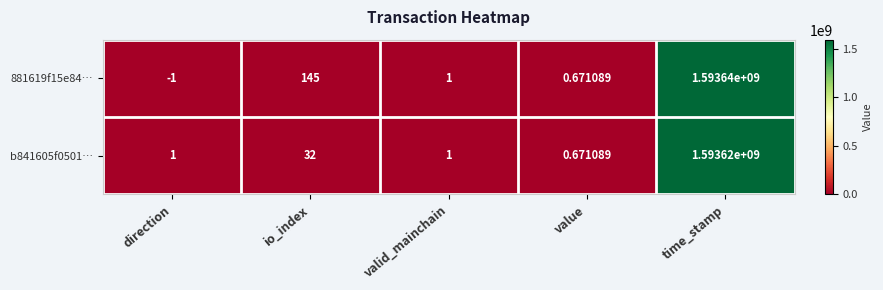

Count the number of categories in the chart.

5